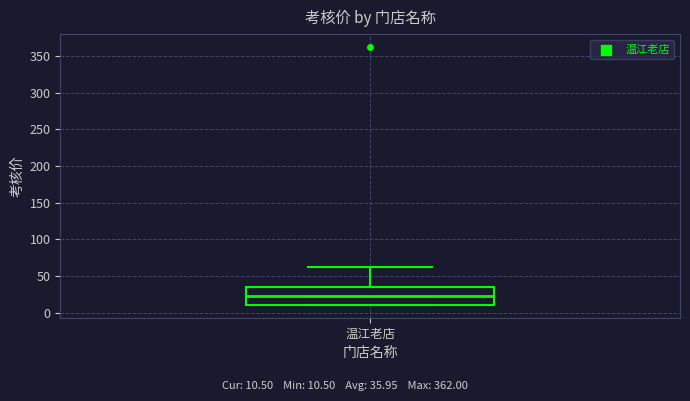

Read this box plot against the y-axis: the position of the median line, the range covered by the box, and the ends of both whiskers. The values are not printed on the chart, so give them approximately, as read against the axis.

median 20, box 10 to 35, whiskers 10 to 65